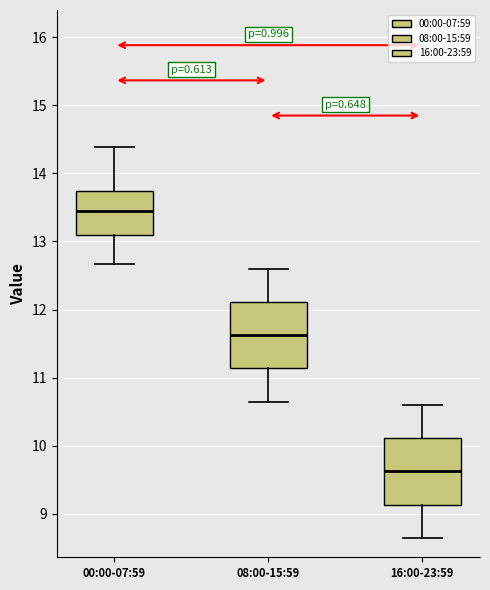

Reading left to right, transcribe this box plot: for each box, give where its median line is, the range the box spans, and where its two whiskers end, as read against the y-axis. The values are not printed on the chart, so give them approximately, as read against the axis.

00:00-07:59: median 13.4, box 13.1 to 13.7, whiskers 12.7 to 14.4
08:00-15:59: median 11.6, box 11.1 to 12.1, whiskers 10.7 to 12.6
16:00-23:59: median 9.6, box 9.1 to 10.1, whiskers 8.7 to 10.6